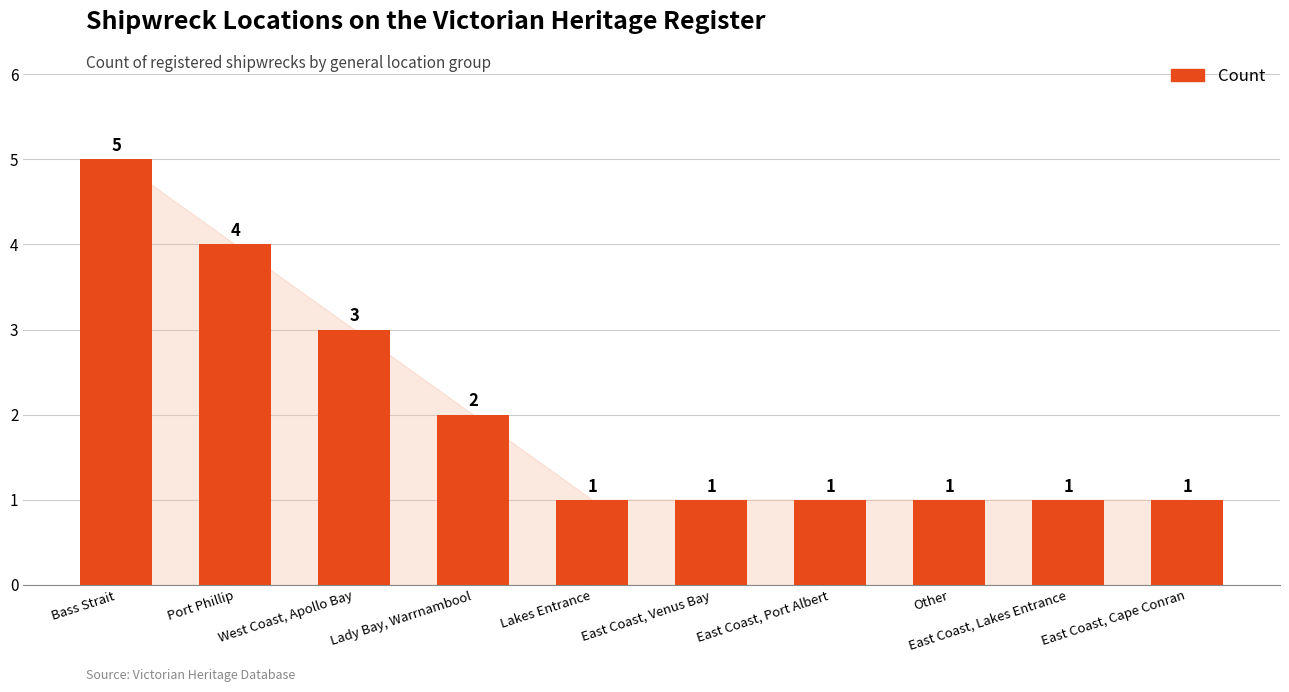

What is the label of the 8th bar from the right?

West Coast, Apollo Bay